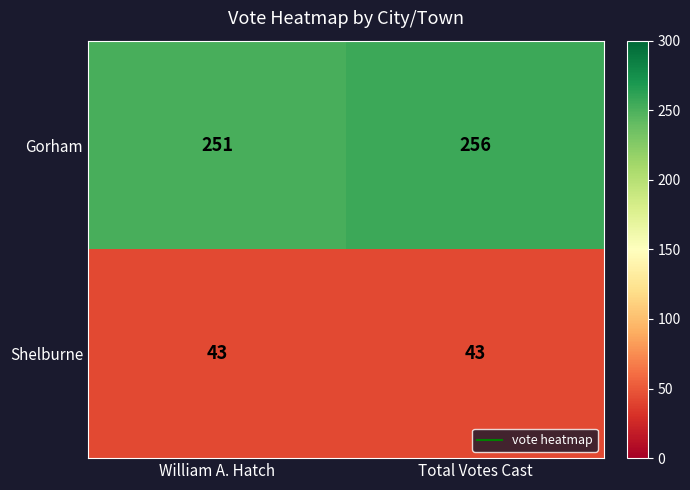

What is the highest value of the Shelburne series?

43